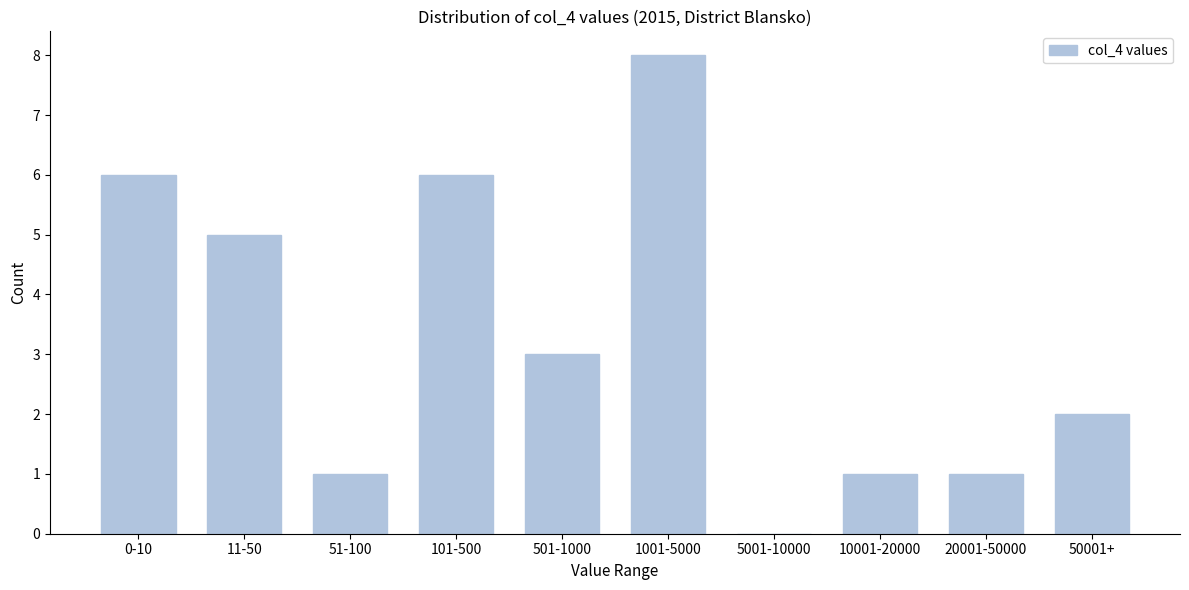

Reading right to left, what are all the values shown in this chart?

50001+=2	20001-50000=1	10001-20000=1	5001-10000=0	1001-5000=8	501-1000=3	101-500=6	51-100=1	11-50=5	0-10=6